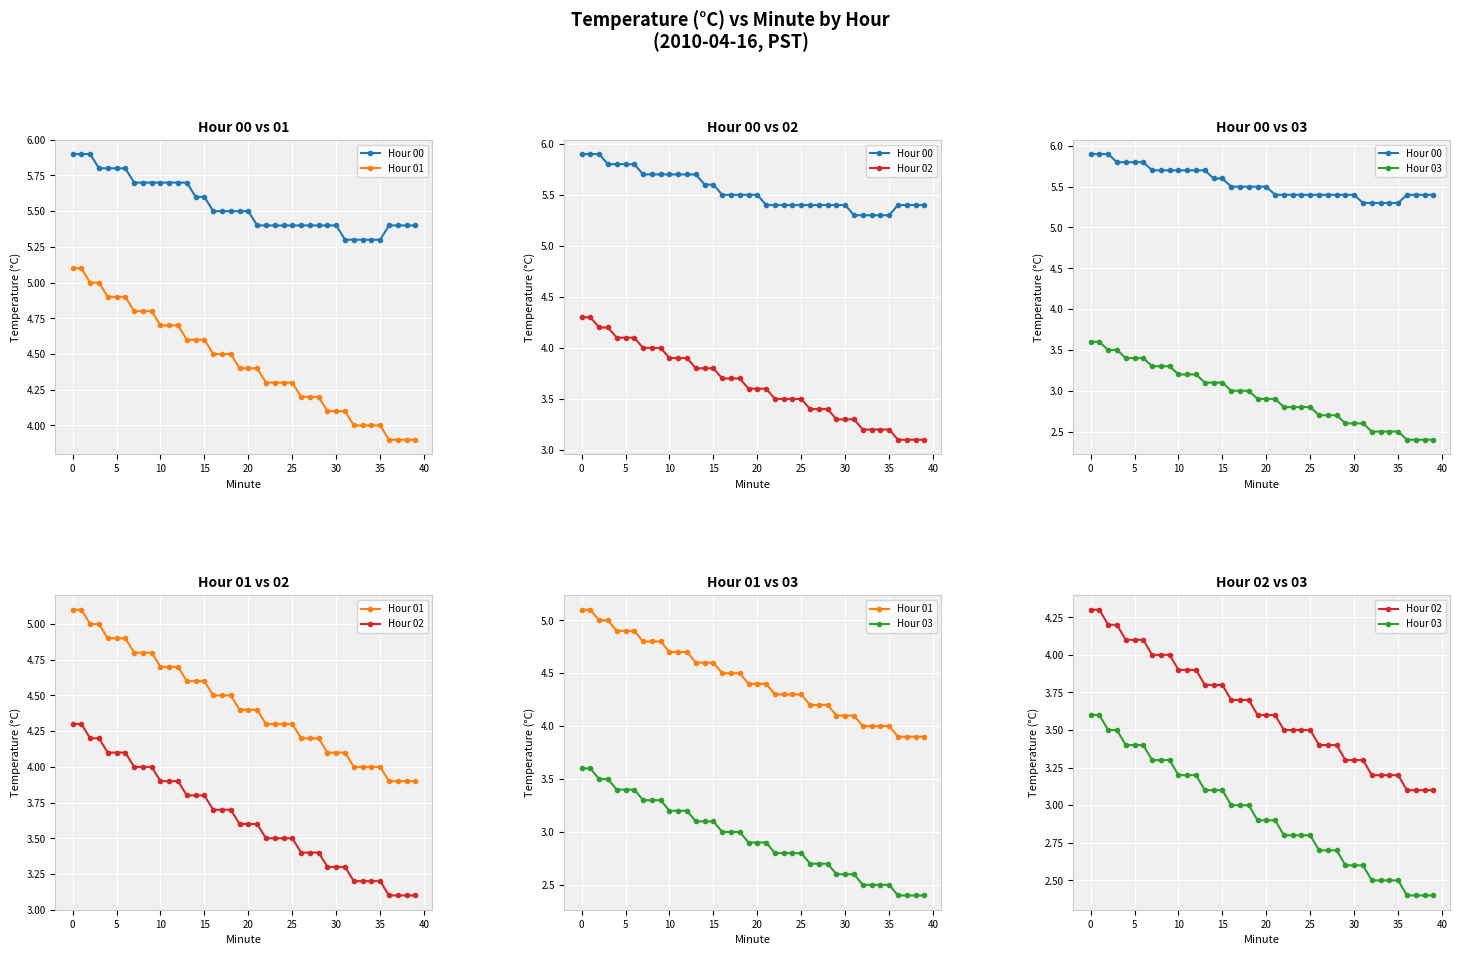

What is the minimum value shown in the chart?

2.4